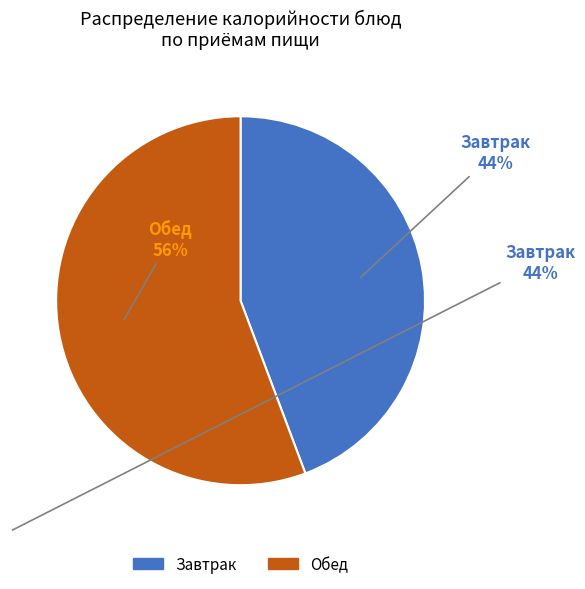

Is there any slice that represents more than half of the pie?

Yes